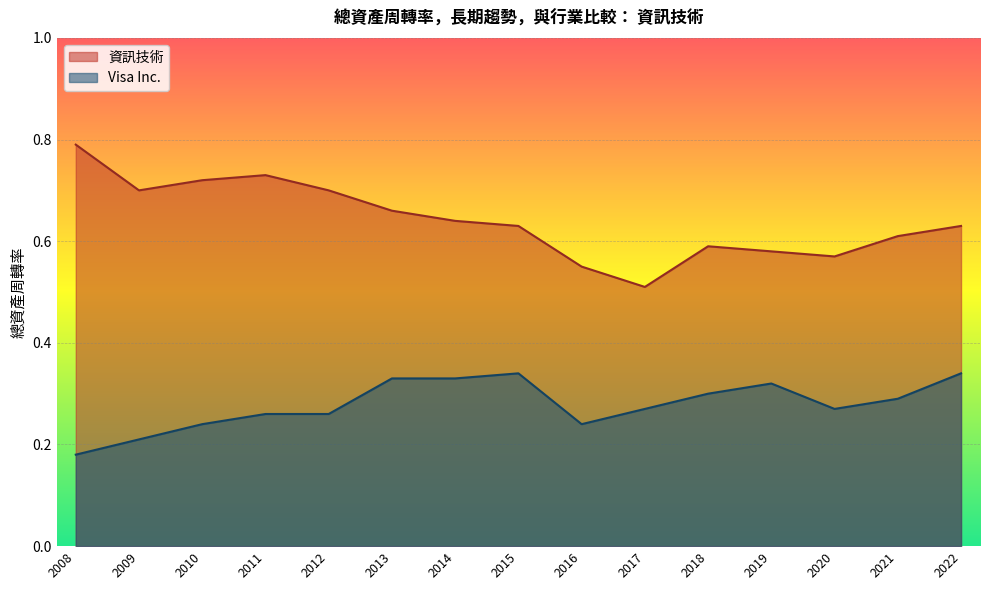

True or false: Visa Inc. and 資訊技術 cross at least once.

False